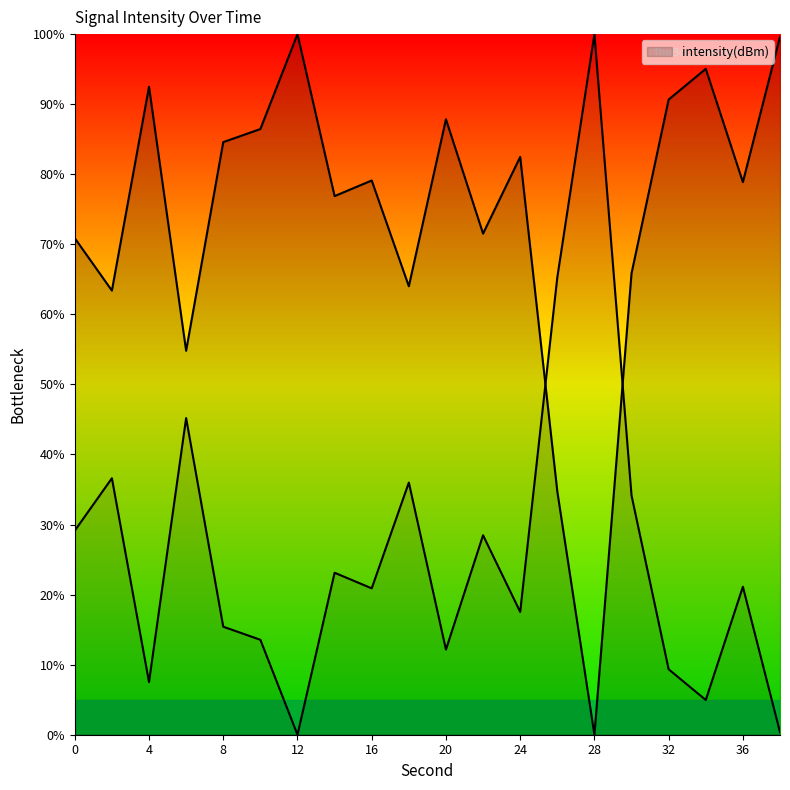

What is the change in value from 4 to 6?

-37.7